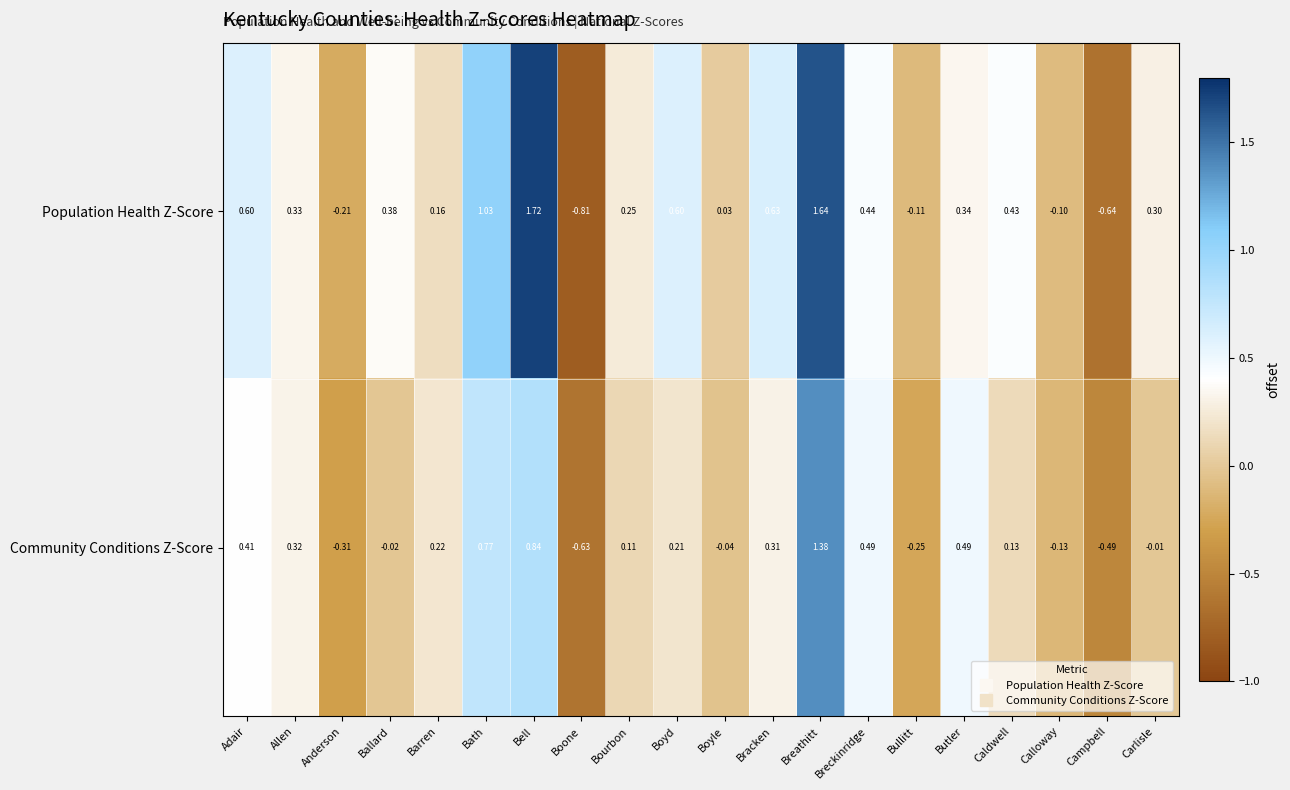

At which label does Population Health Z-Score reach its minimum?

Boone